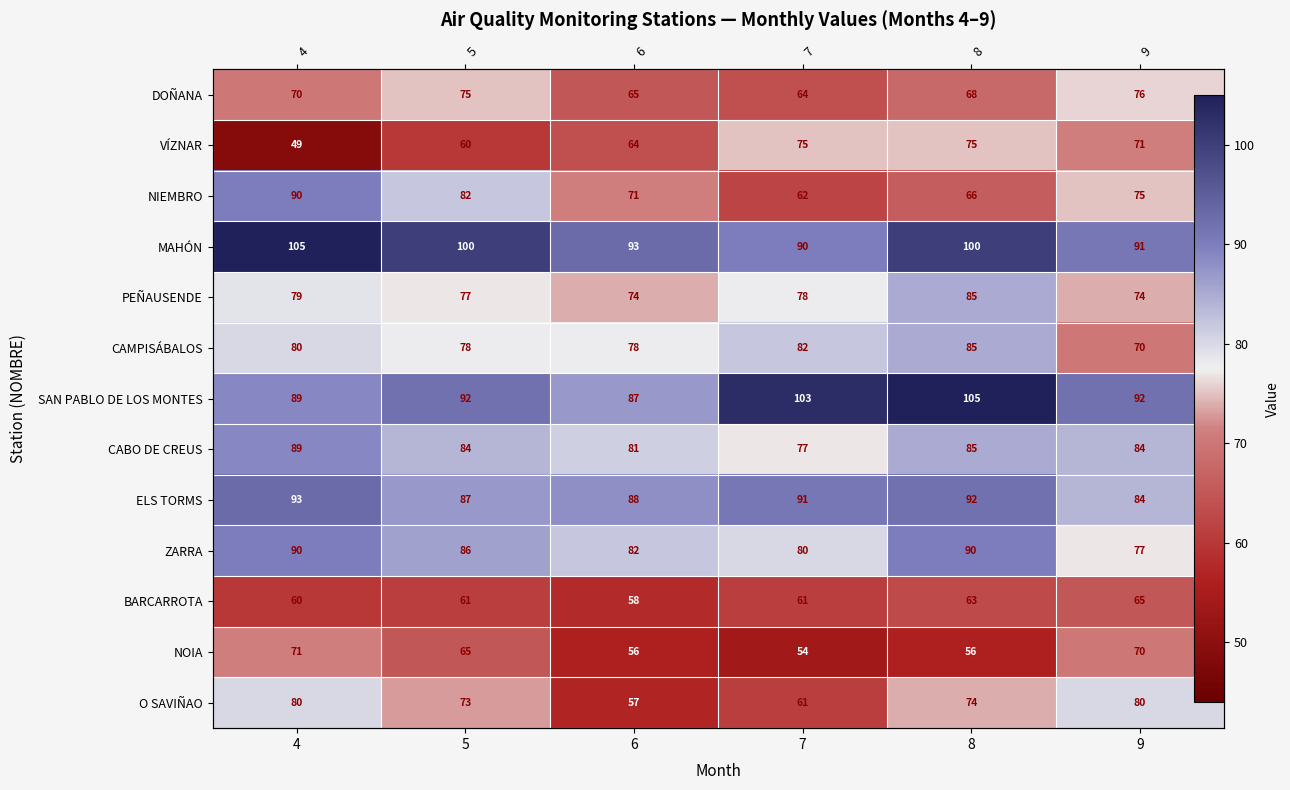

At 5, list the series in order from smallest to largest.

VÍZNAR, BARCARROTA, NOIA, O SAVIÑAO, DOÑANA, PEÑAUSENDE, CAMPISÁBALOS, NIEMBRO, CABO DE CREUS, ZARRA, ELS TORMS, SAN PABLO DE LOS MONTES, MAHÓN